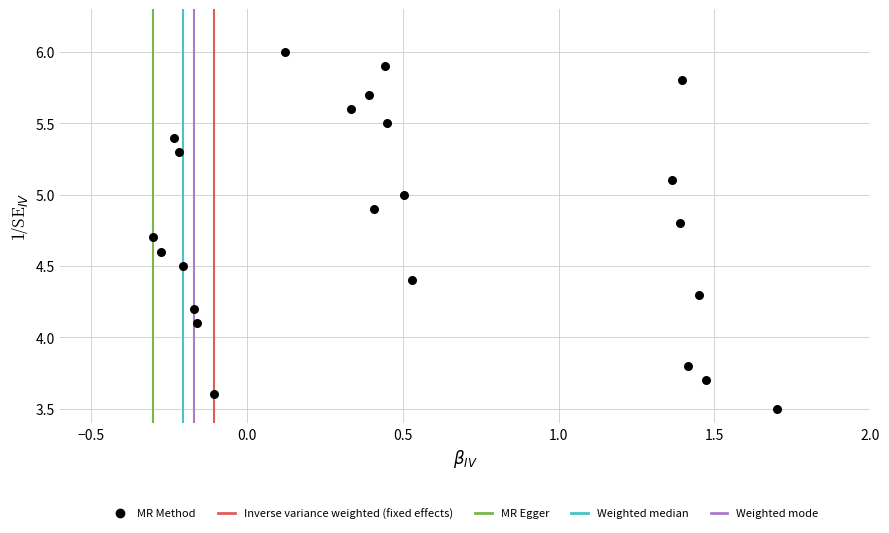

What Y value in the scatter plot is closest to 4?

4.1